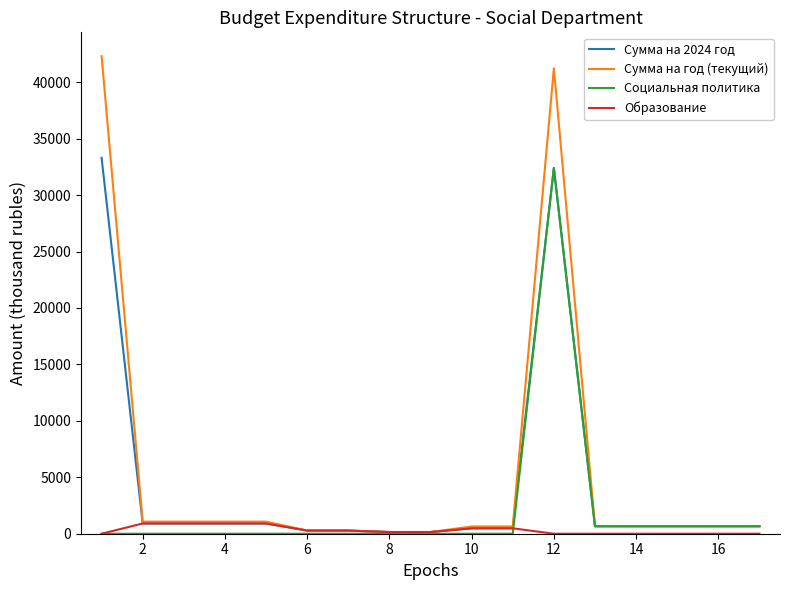

How many lines are shown in the chart?

4